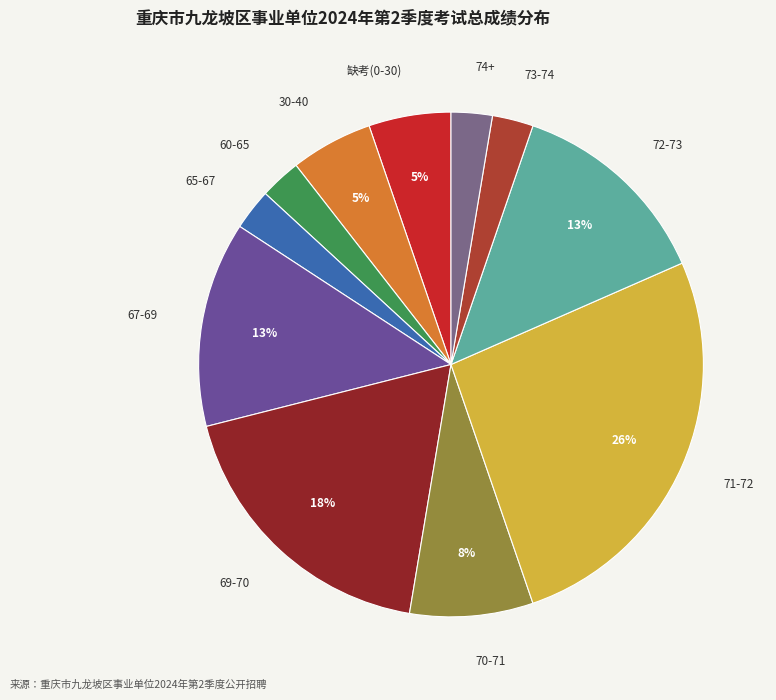

Count the number of slices in the pie.

11